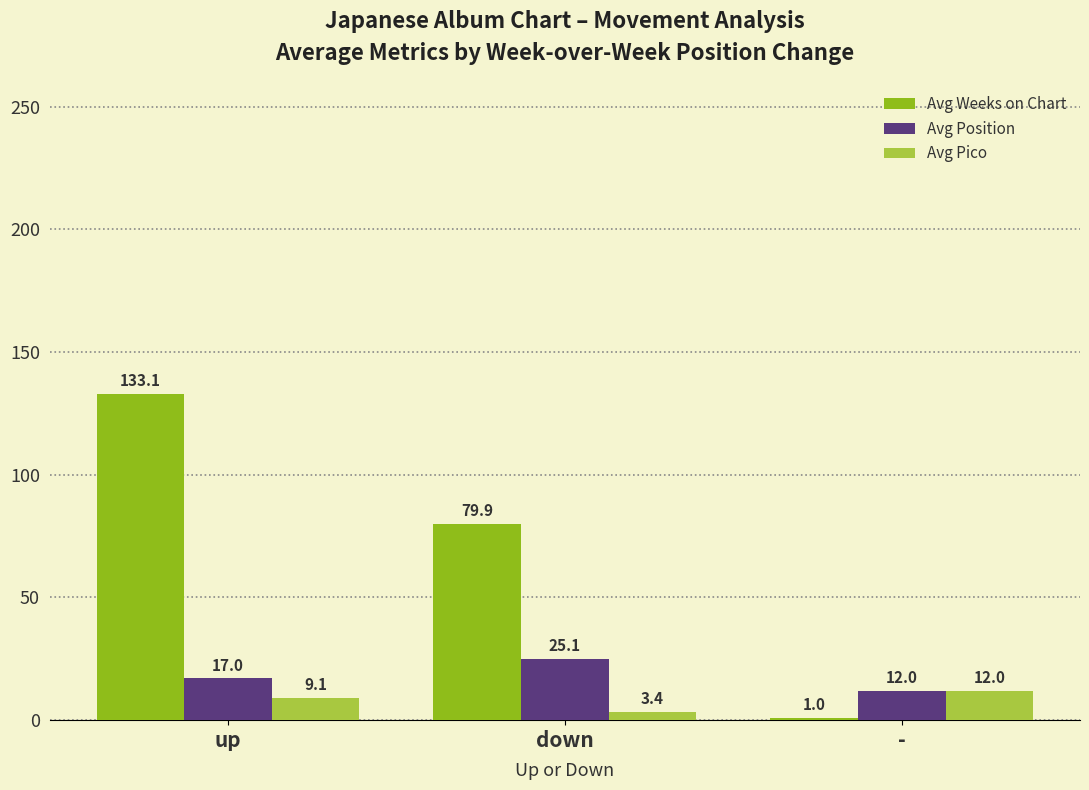

What is the sum of all Avg Position values?

54.1